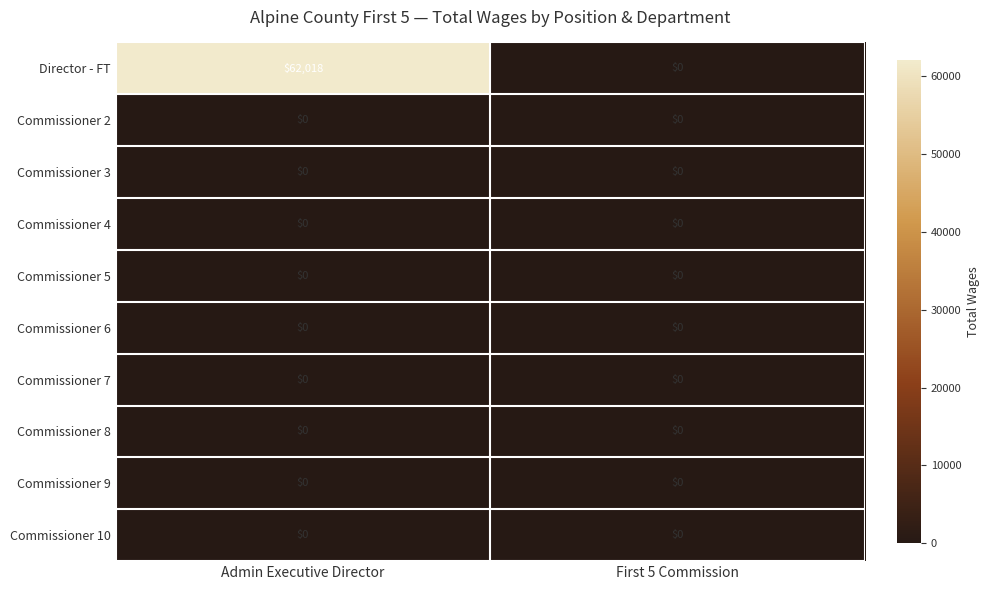

What is the sum of the Director - FT values at Admin Executive Director and First 5 Commission?

62018